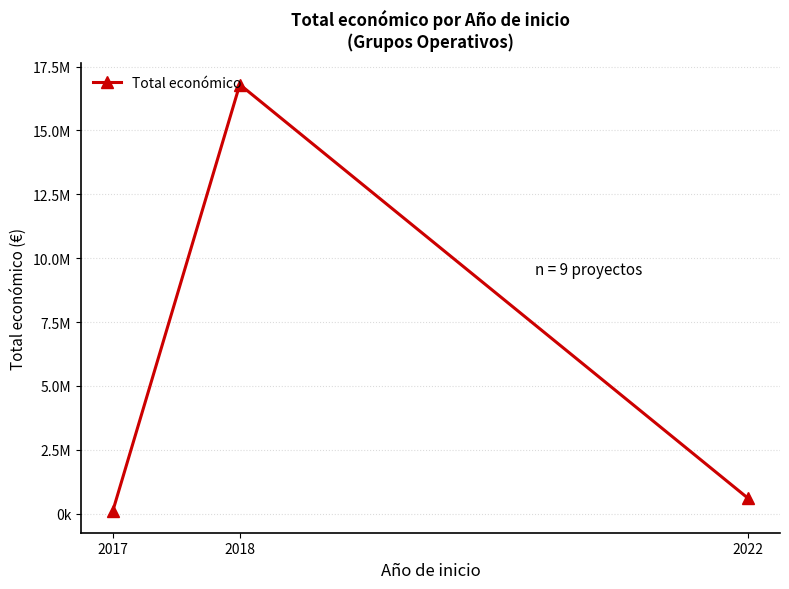

Does the chart display data point markers on the line(s)?

Yes